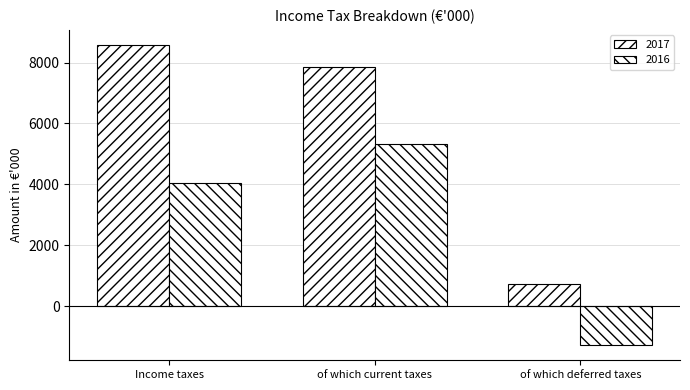

Rank the series by their average value, from lowest to highest.

2016, 2017